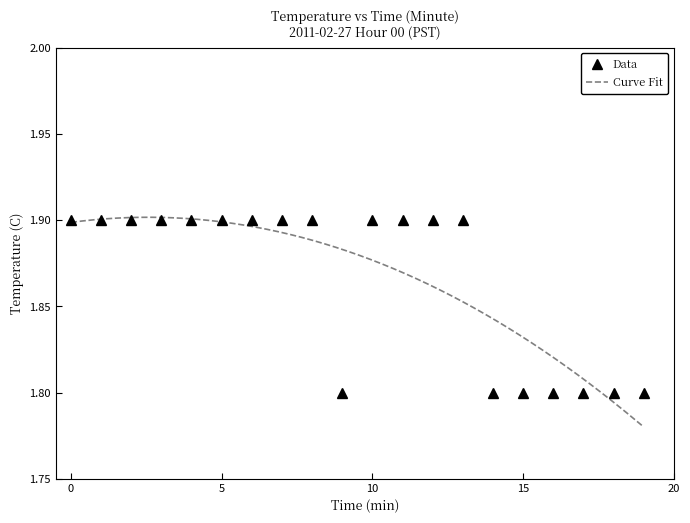

Which has a higher value, 10 or 19?

10